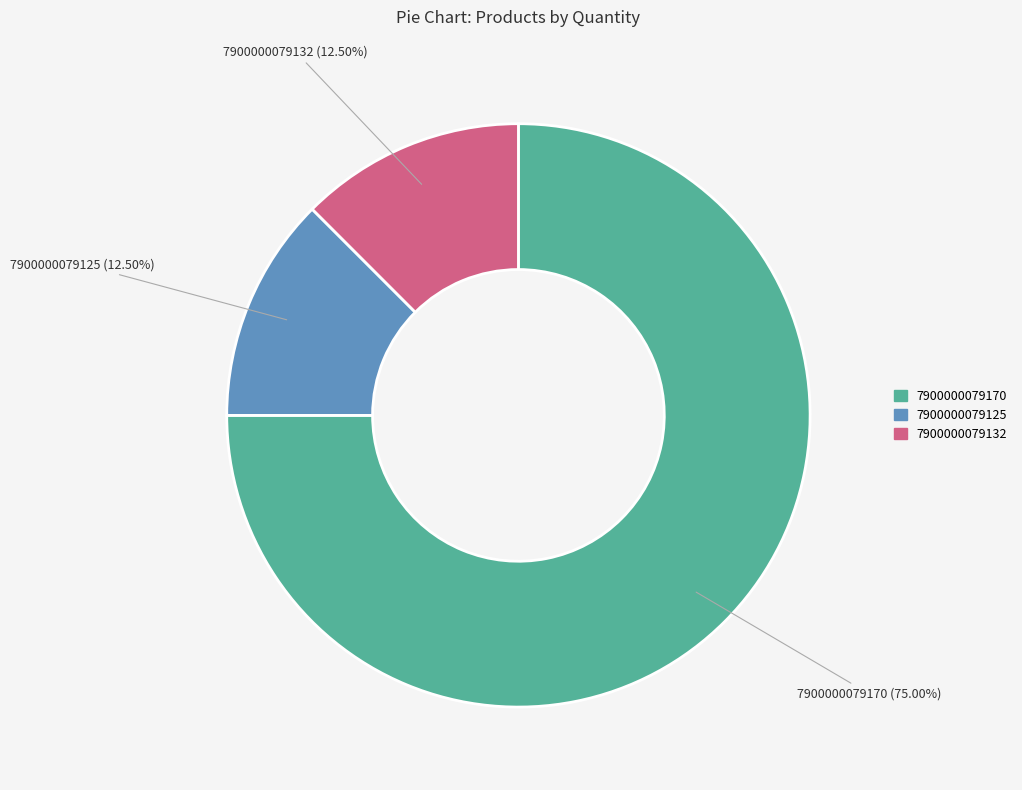

Is there any slice that represents more than half of the pie?

Yes